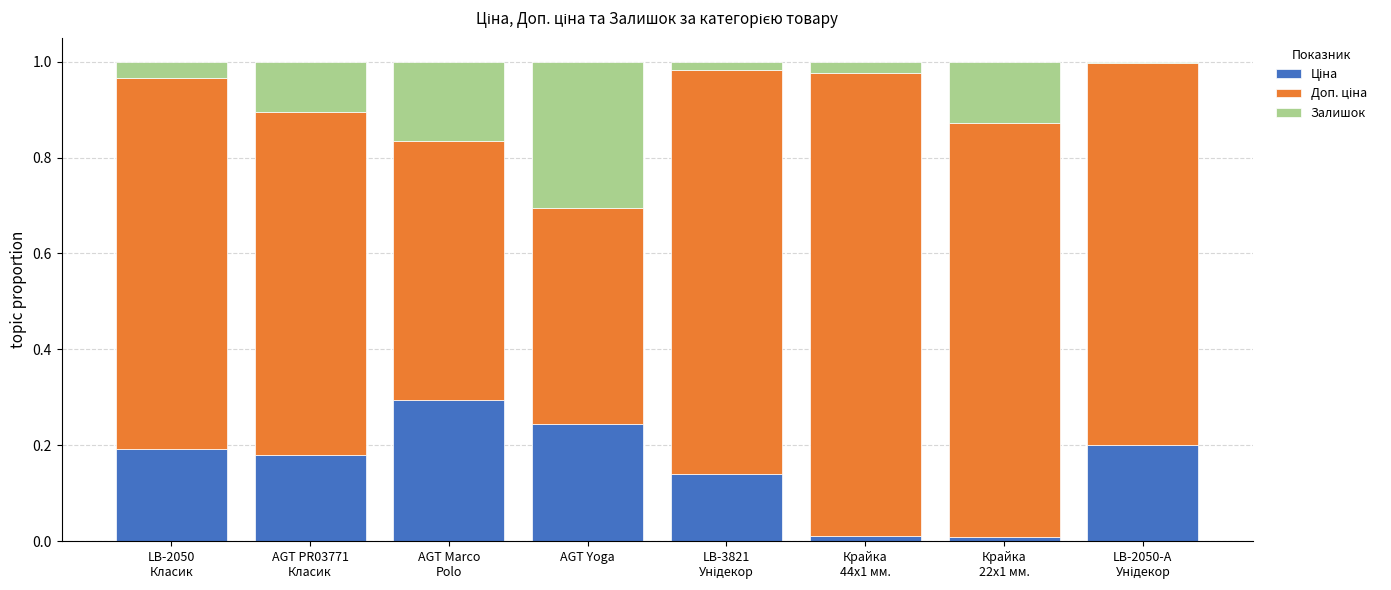

Which series has the largest total across all categories?

Доп. ціна